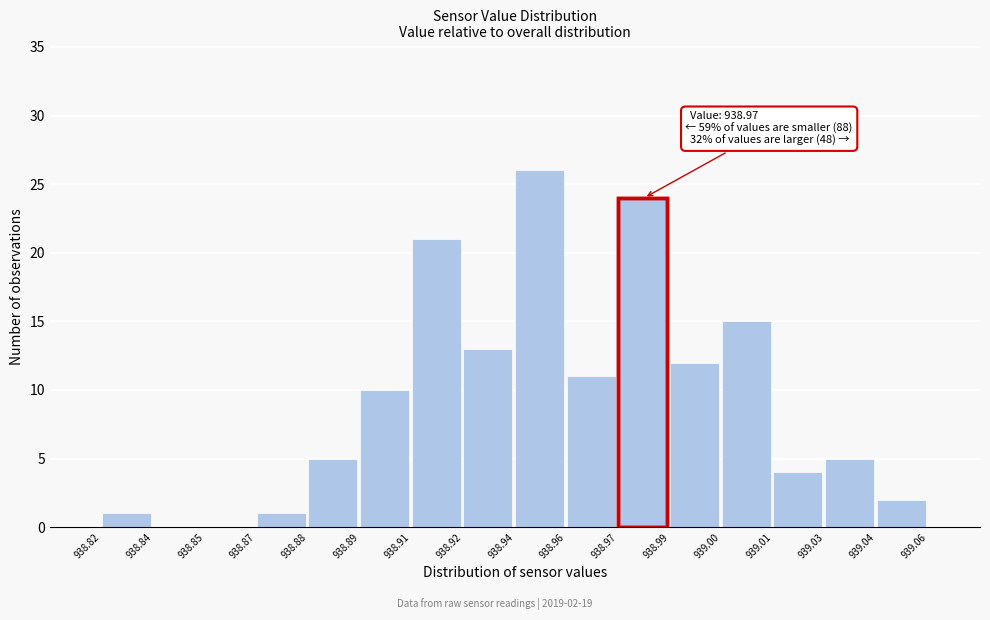

Reading left to right, extract all data points from this chart.

938.82=1	938.84=0	938.85=0	938.87=1	938.88=5	938.89=10	938.91=21	938.92=13	938.94=26	938.96=11	938.97=24	938.99=12	939.00=15	939.01=4	939.03=5	939.04=2